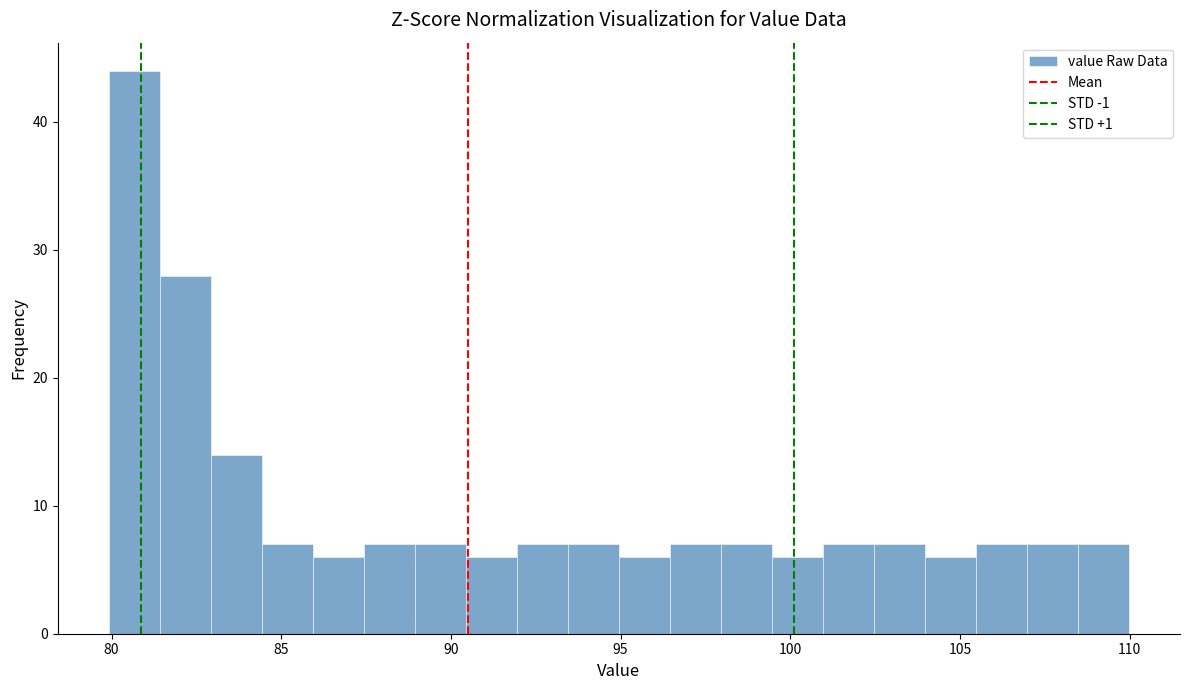

Around what value on the x-axis is the tallest bar? Give the approximate position of its centre, as read against the axis.

80.5